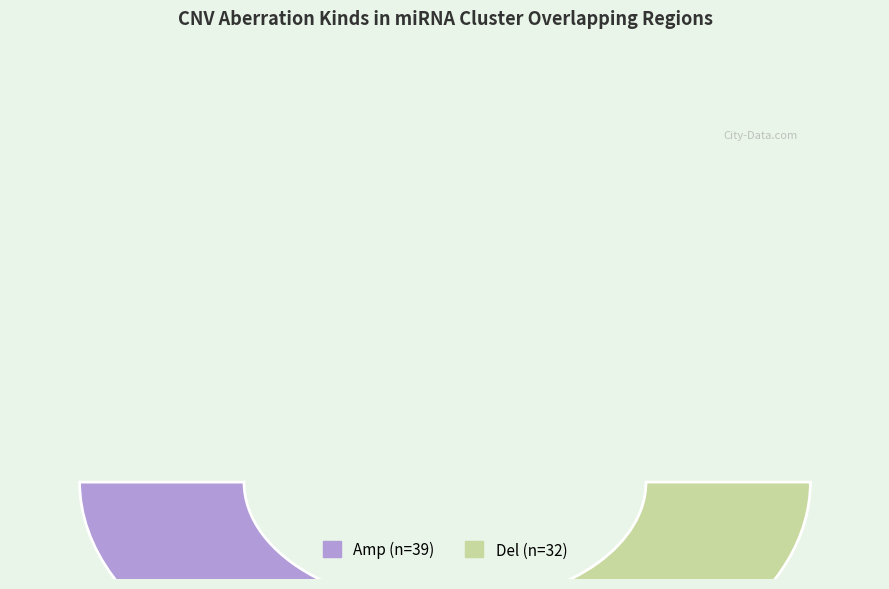

Is there any slice that represents more than half of the pie?

Yes